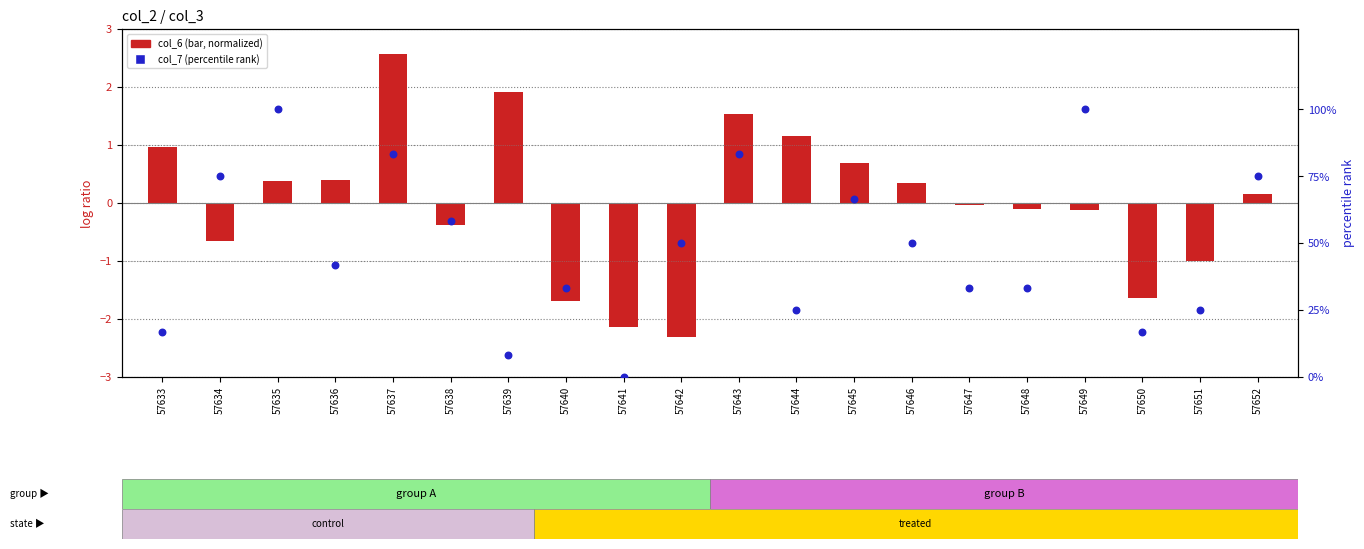

Which series reaches the maximum Y coordinate?

col_7 (percentile rank)